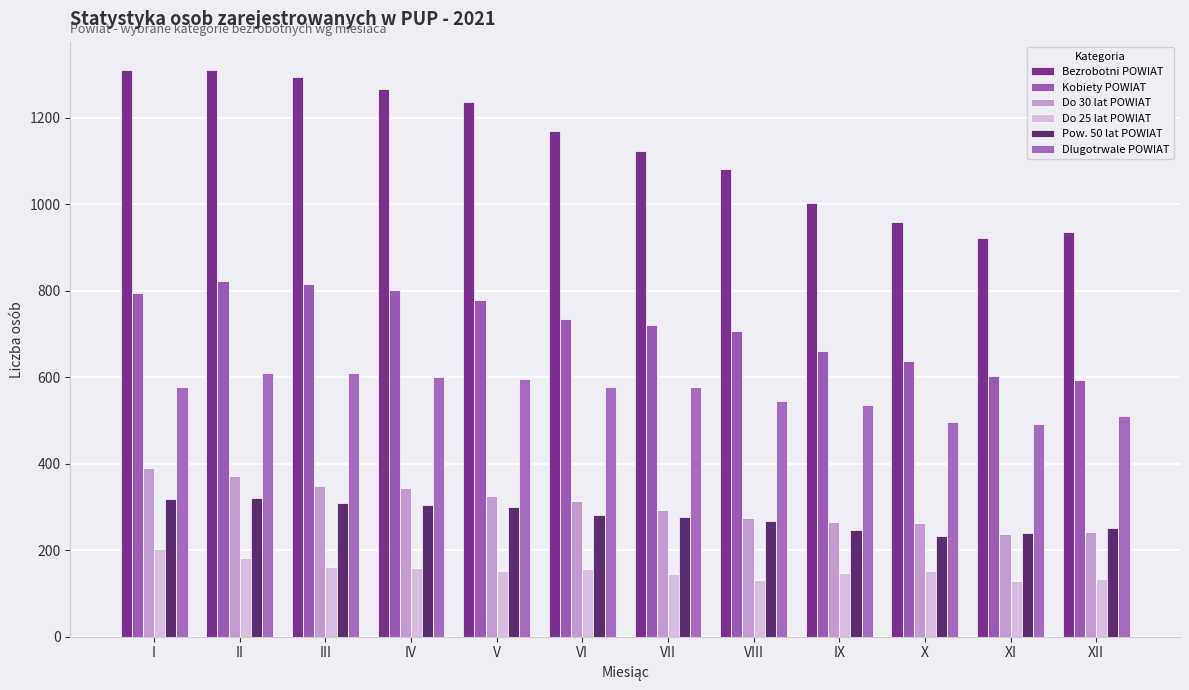

Count the number of categories in the chart.

12